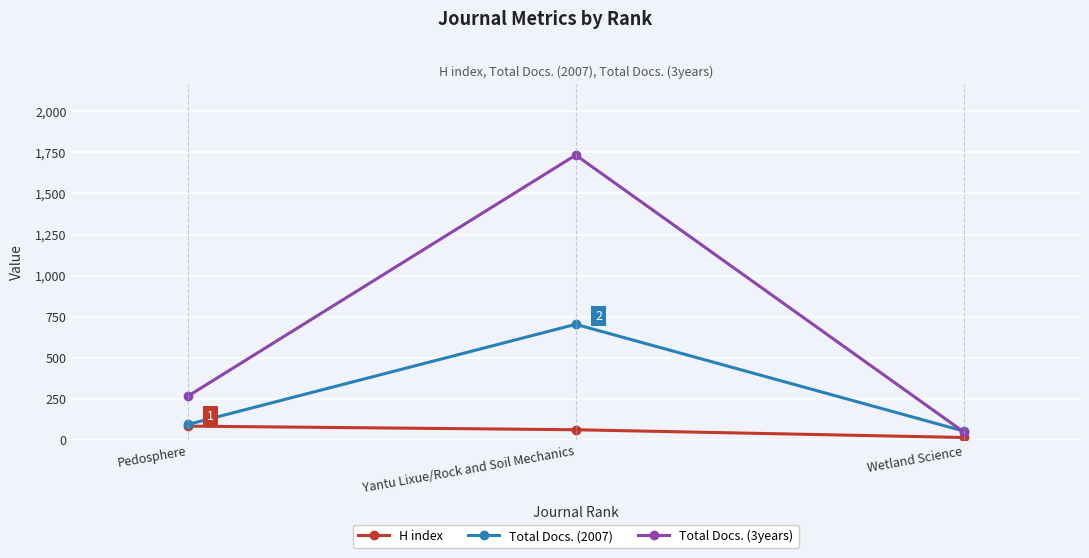

What is the label of the 3rd point from the right?

Pedosphere